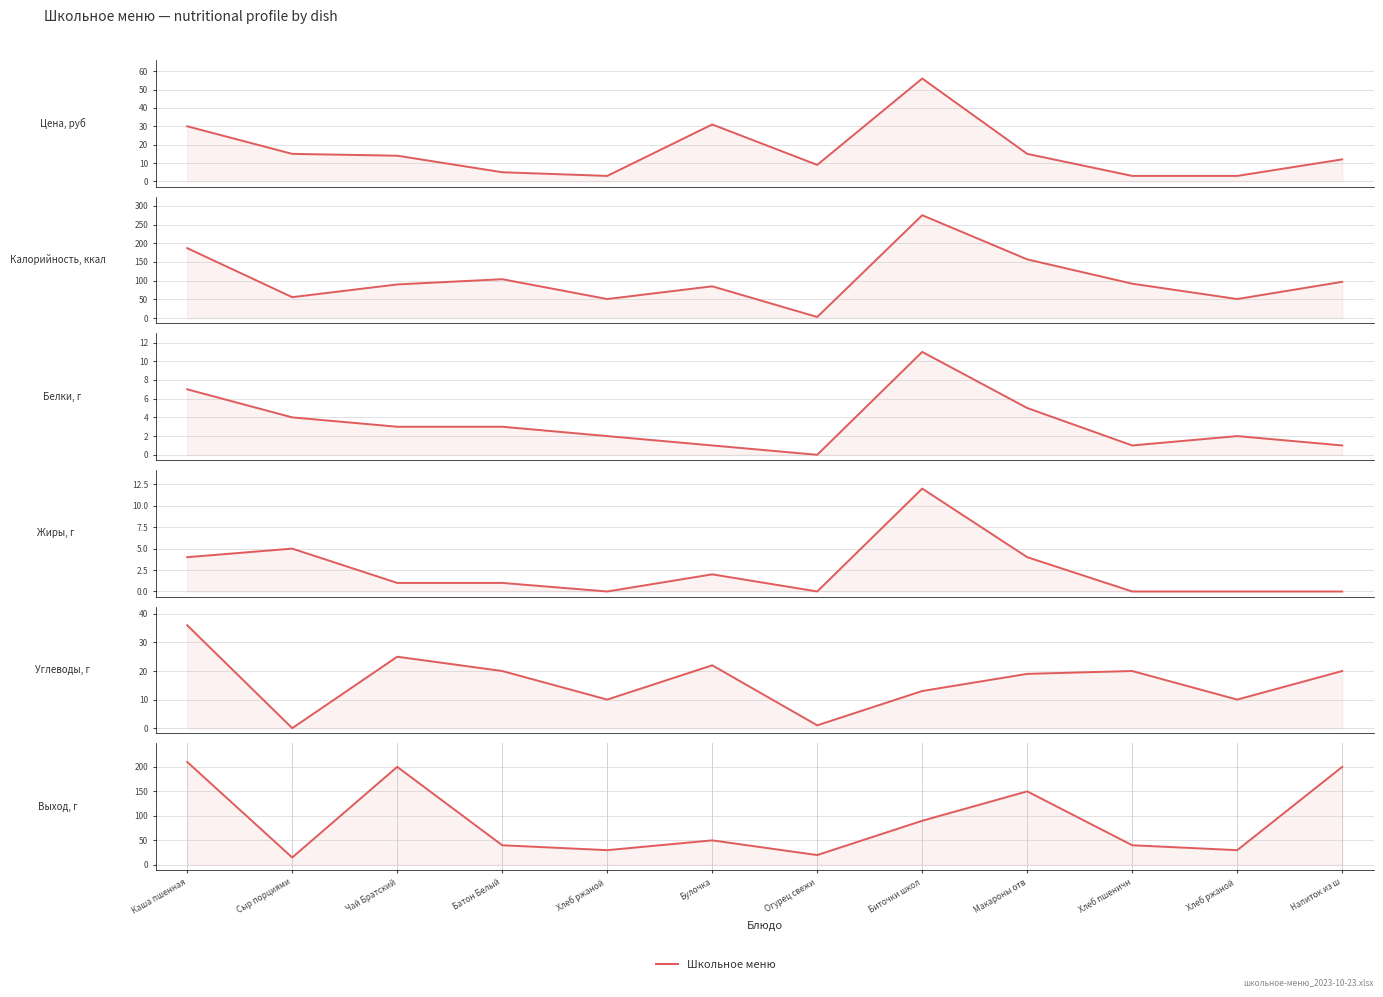

True or false: Выход_г and Белки intersect in this chart.

False